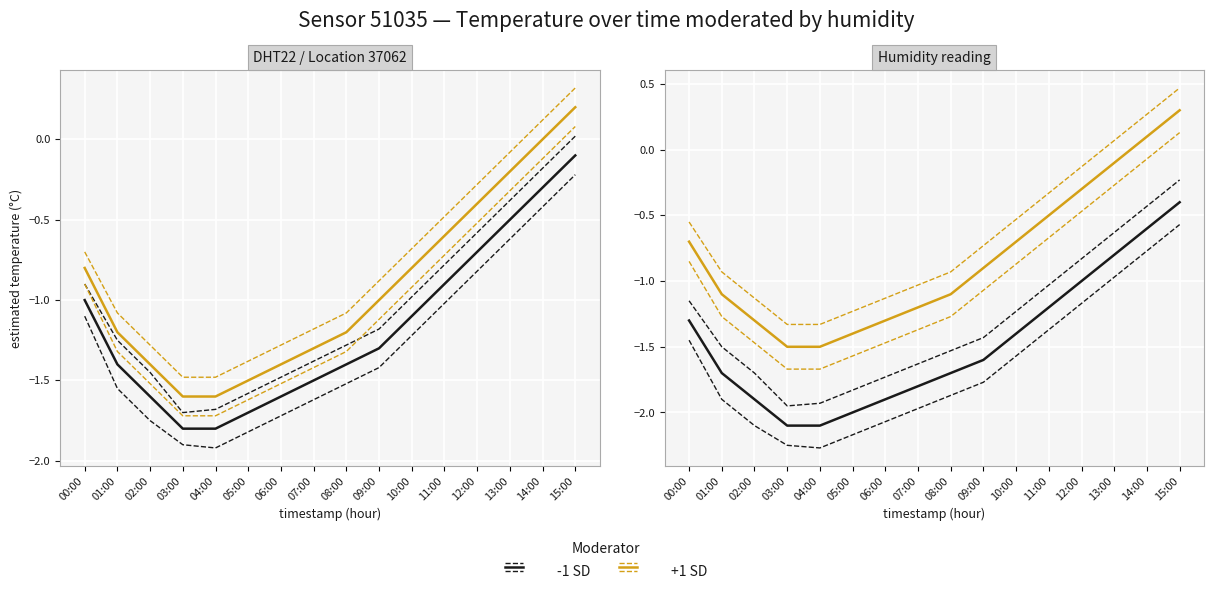

Read the +1 SD value at 05:00.

-1.4